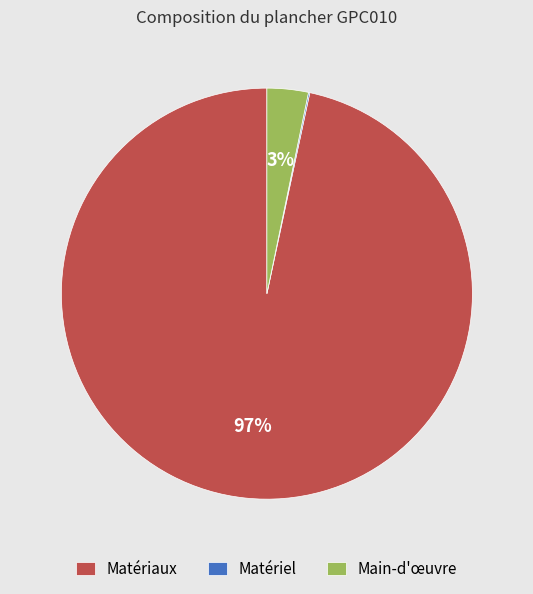

The Matériaux slice represents 97% of the pie. True or false?

True